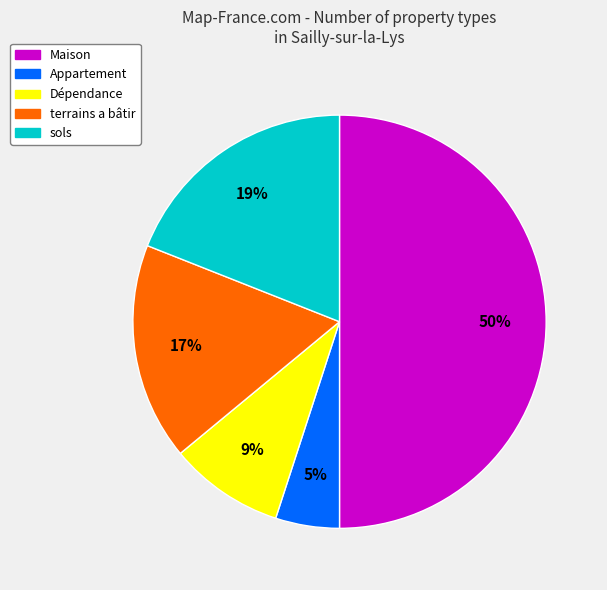

Between Appartement and Dépendance, which is larger?

Dépendance